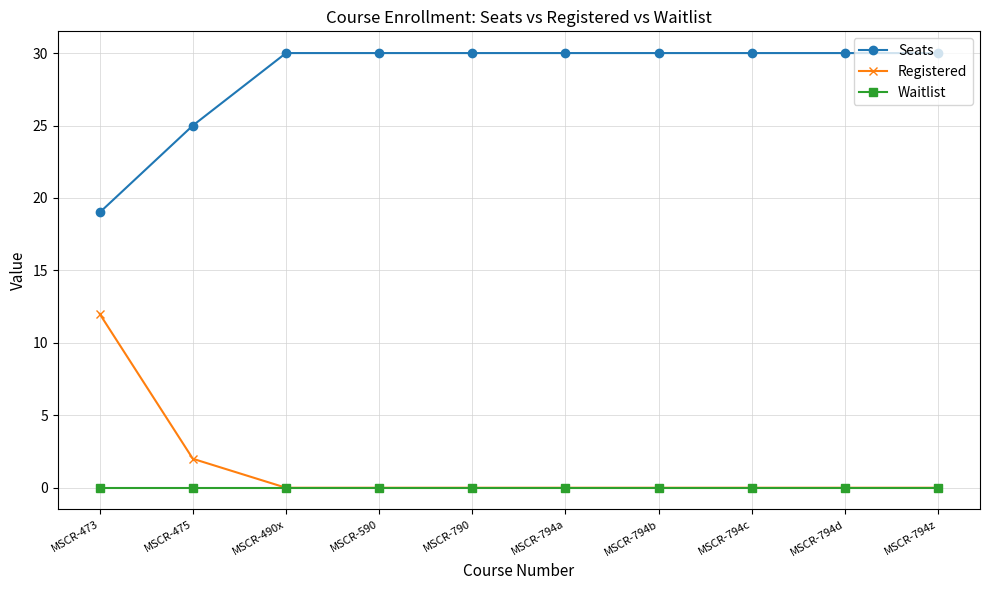

What position from the left is MSCR-794a?

6